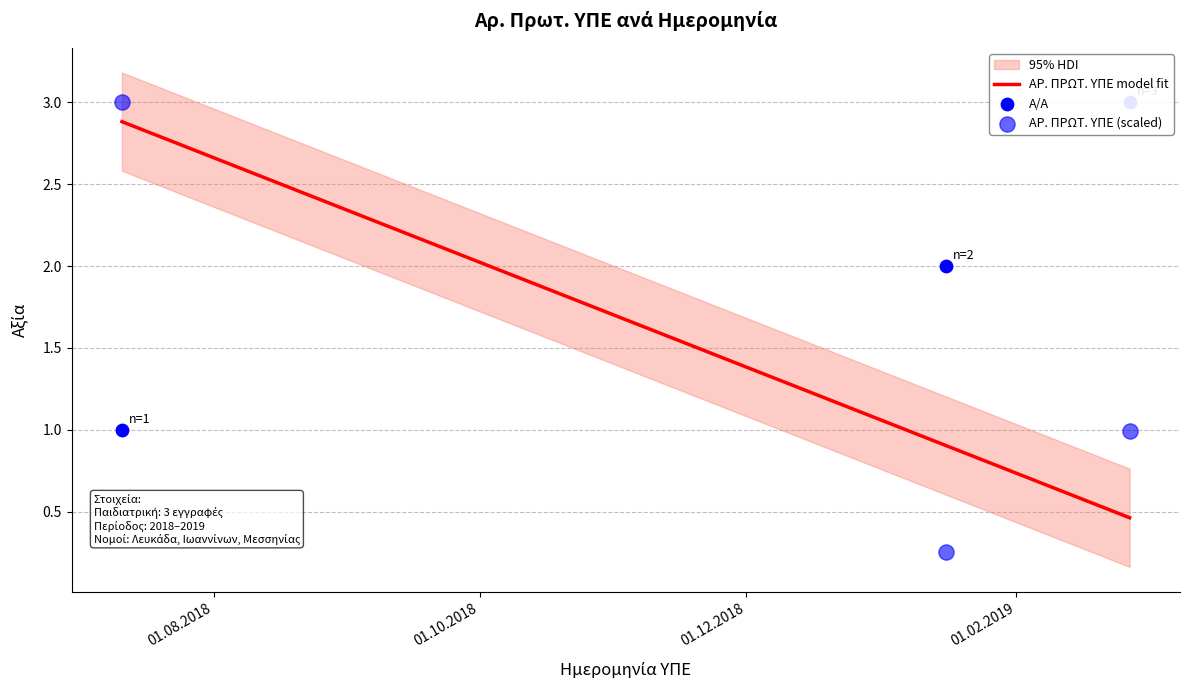

What is the total value across all series at 27.2.2019?

4.0